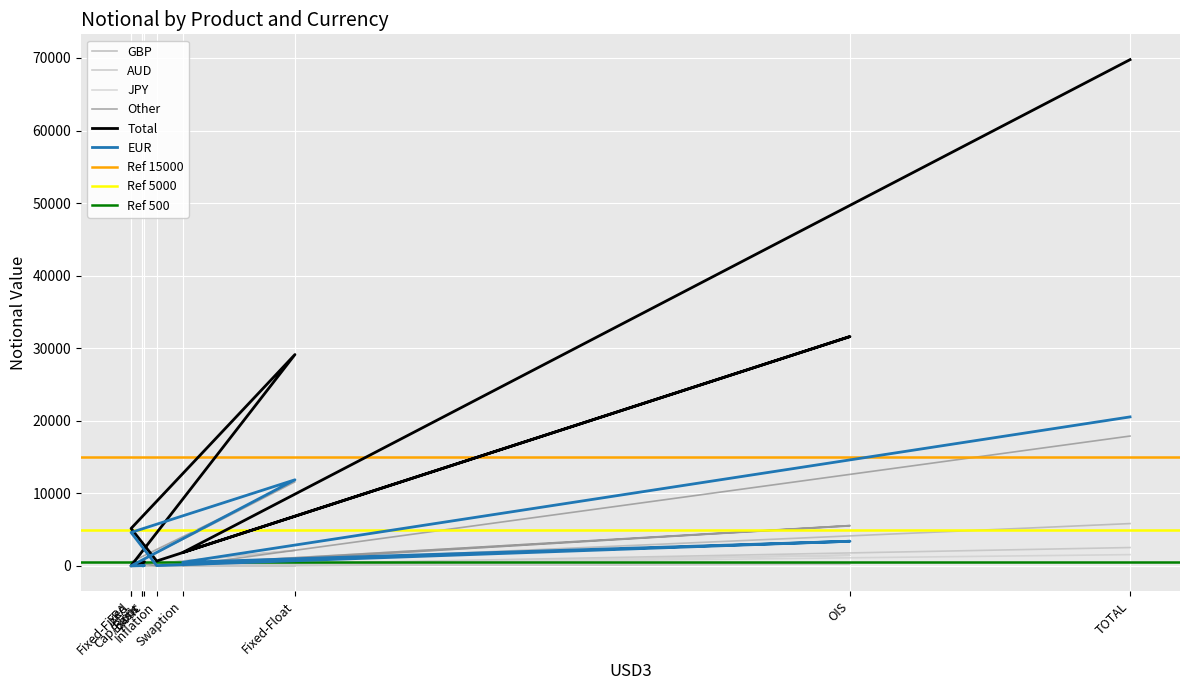

Which category has the highest value across all series?

TOTAL